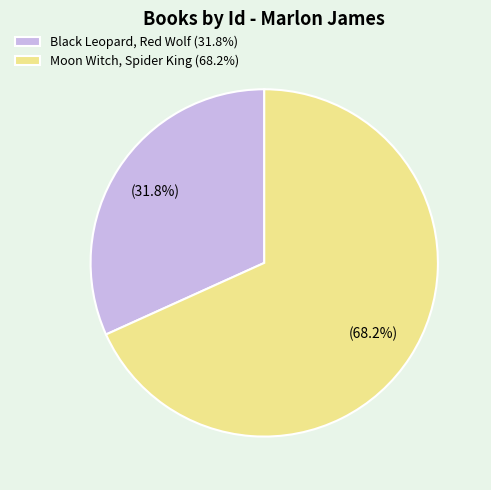

Combined, do Black Leopard, Red Wolf (31.8%) and Moon Witch, Spider King (68.2%) account for over 50%?

Yes